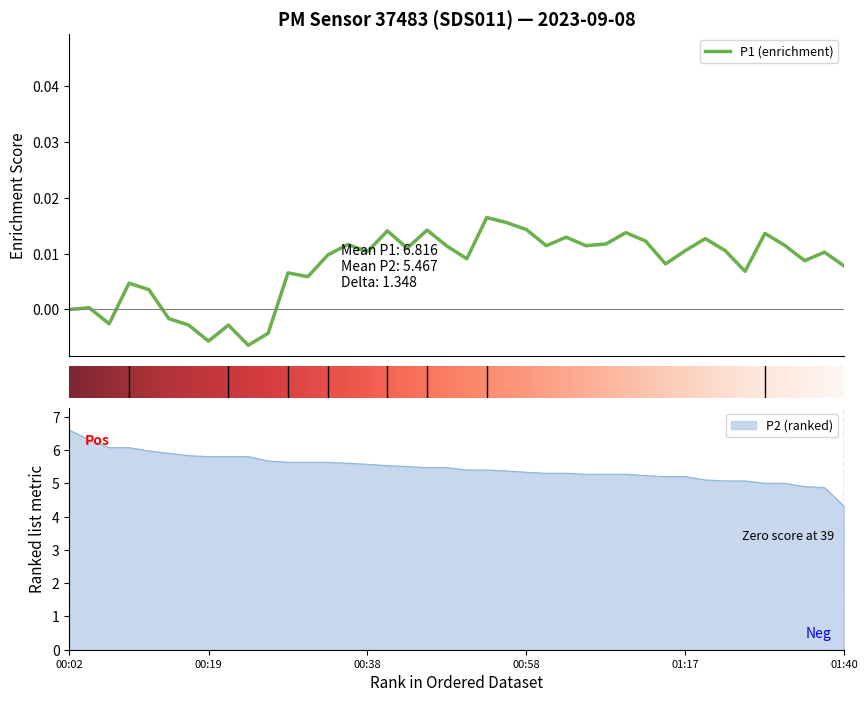

What is the lowest value of the P2 (ranked) series?

4.3